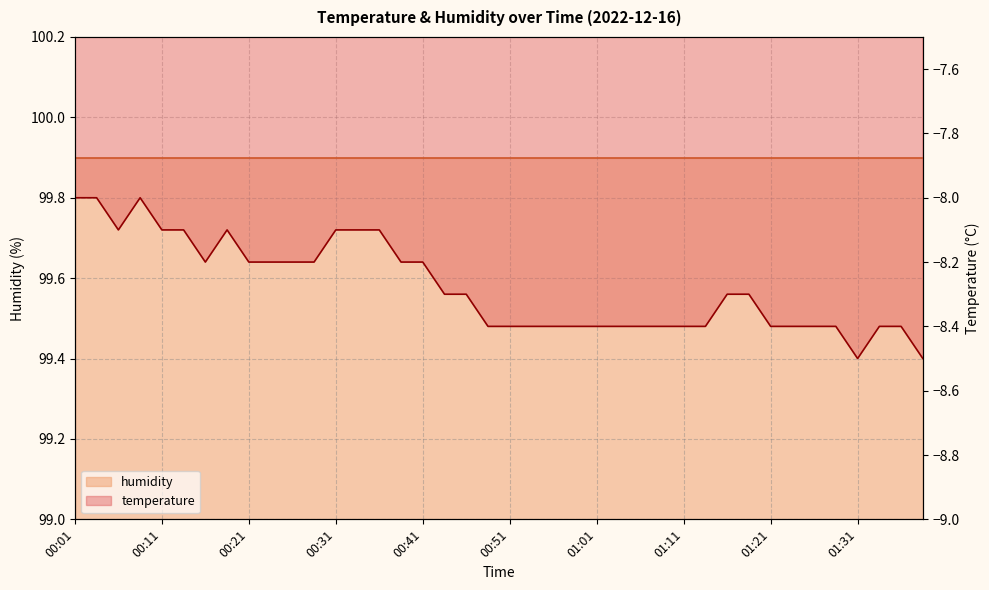

The value at 00:41 is -8.2. True or false?

True